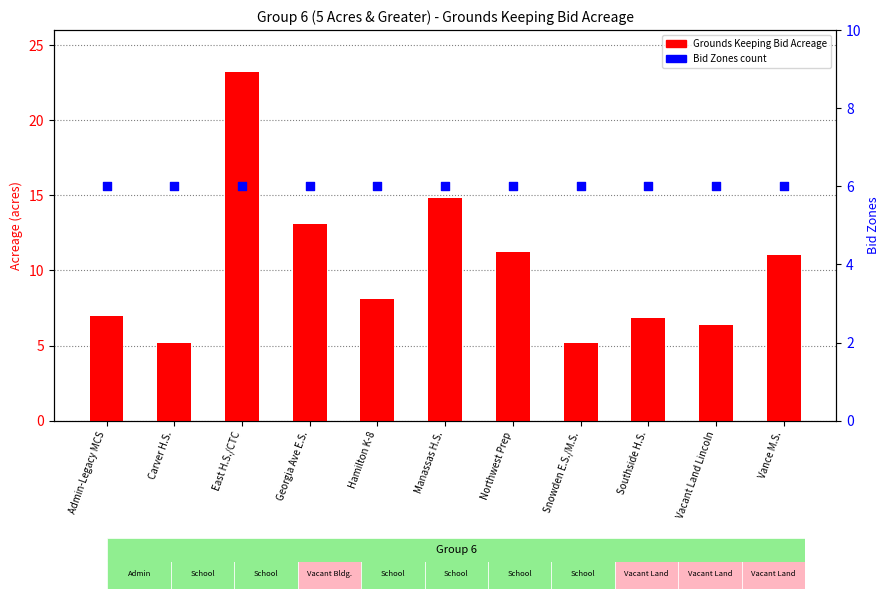

Is the value of Grounds Keeping Bid Acreage at Northwest Prep greater than the value of Grounds Keeping Bid Zones at Carver H.S.?

Yes